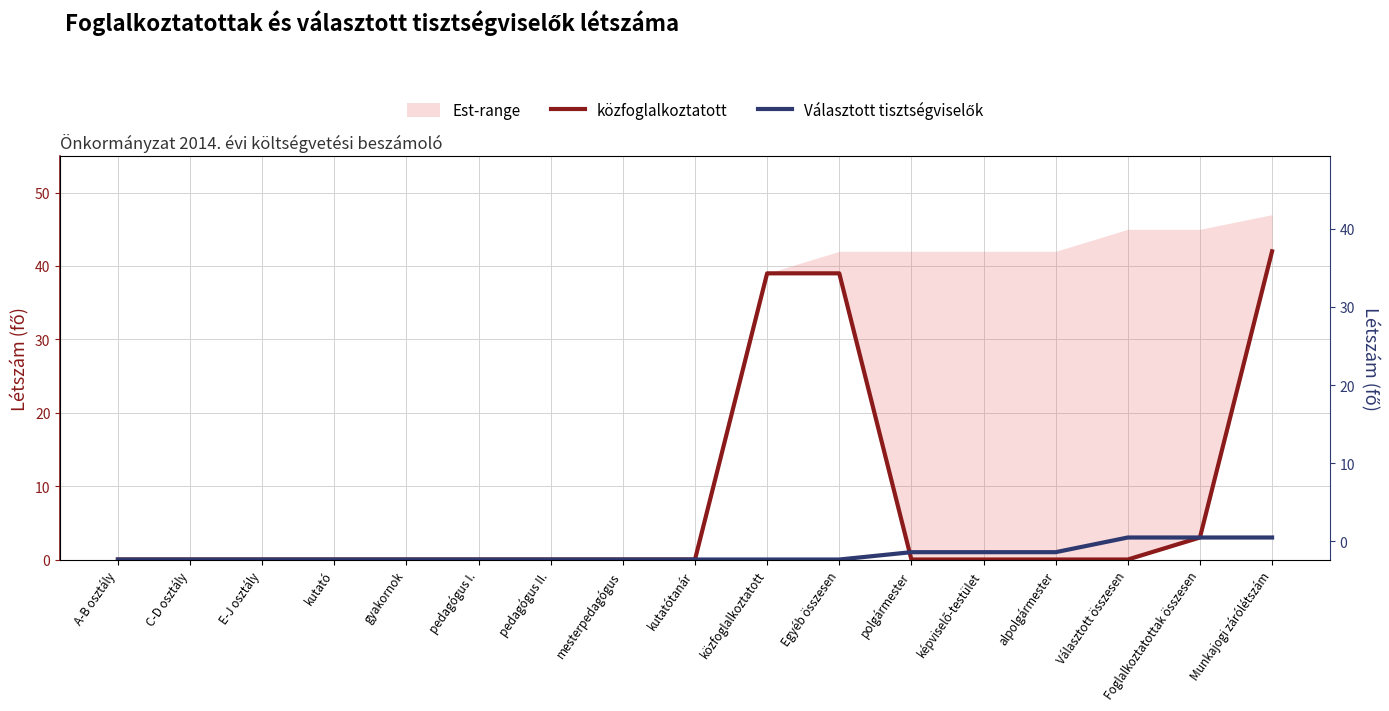

At how many categories does at least one series exceed 23?

3